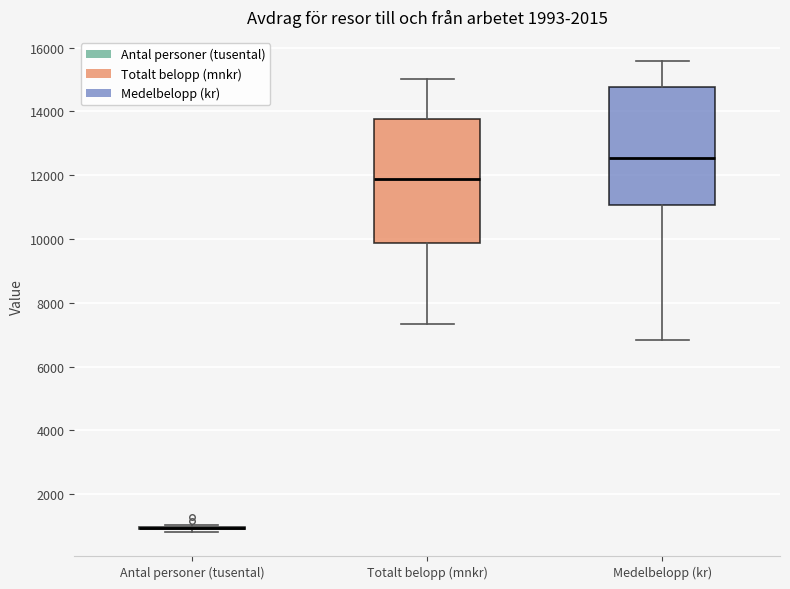

Reading left to right, transcribe this box plot: for each box, give where its median line is, the range the box spans, and where its two whiskers end, as read against the y-axis. The values are not printed on the chart, so give them approximately, as read against the axis.

Antal personer (tusental): box collapsed to a line at 1000, whiskers 800 to 1000
Totalt belopp (mnkr): median 11800, box 9800 to 13800, whiskers 7400 to 15000
Medelbelopp (kr): median 12600, box 11000 to 14800, whiskers 6800 to 15600